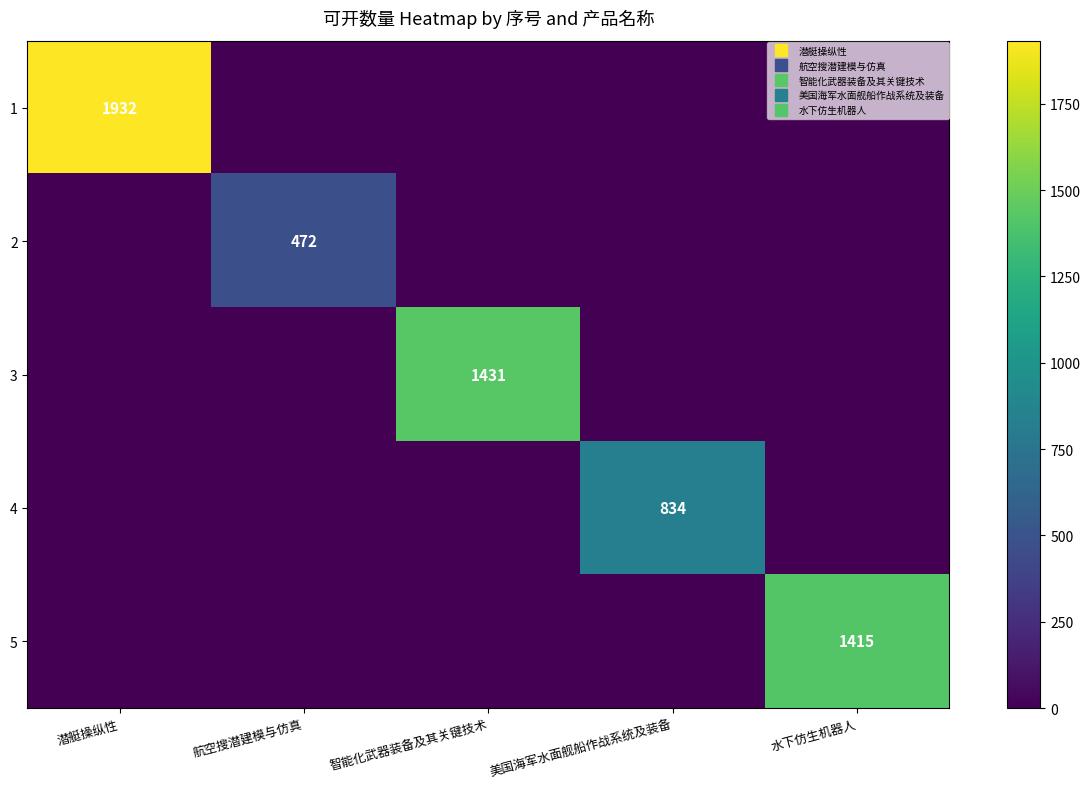

Which series has the largest range (max minus min)?

1